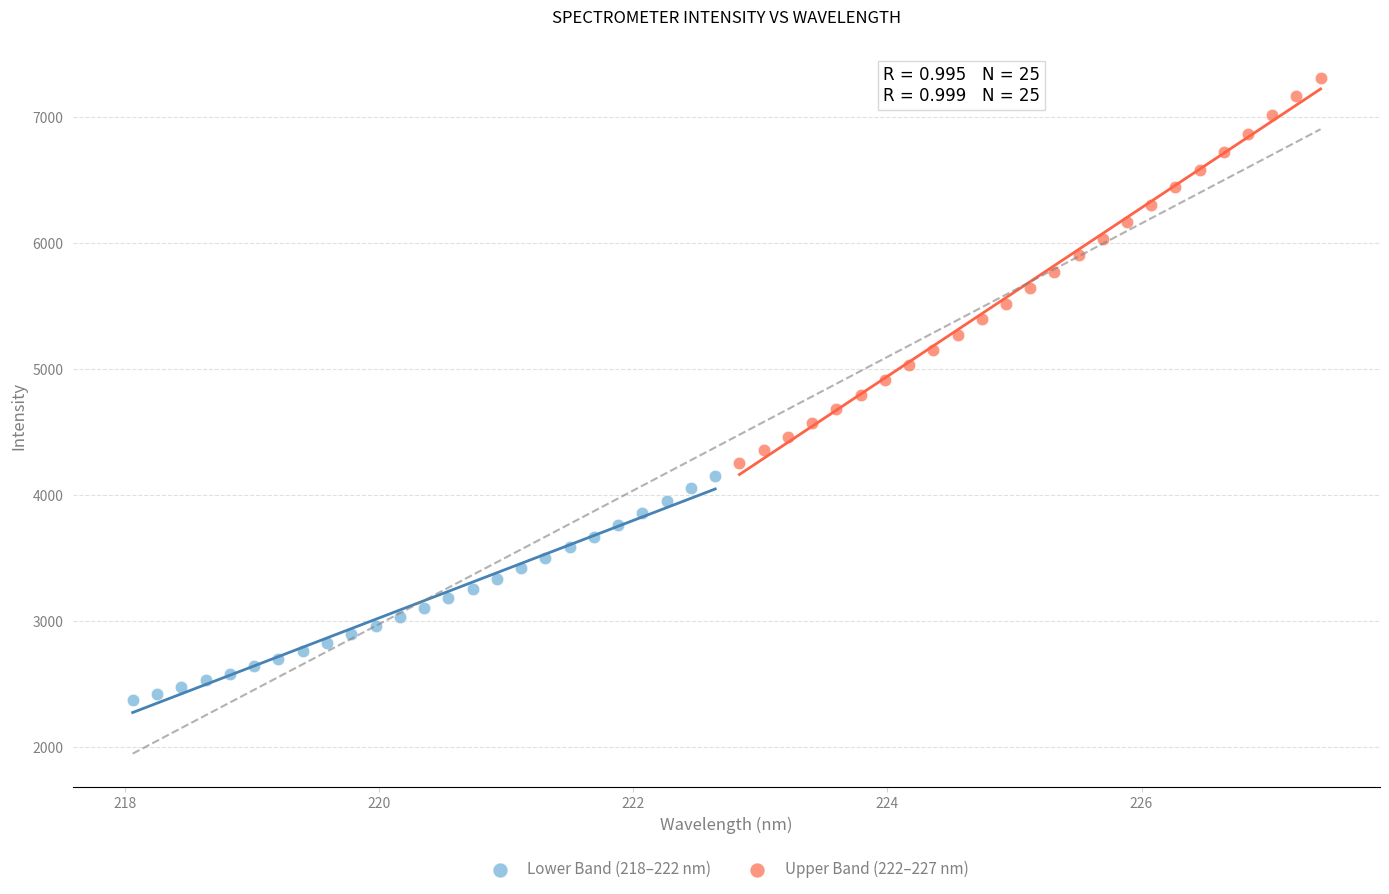

Which series has the widest spread of Y values?

Upper Band (222–227 nm)